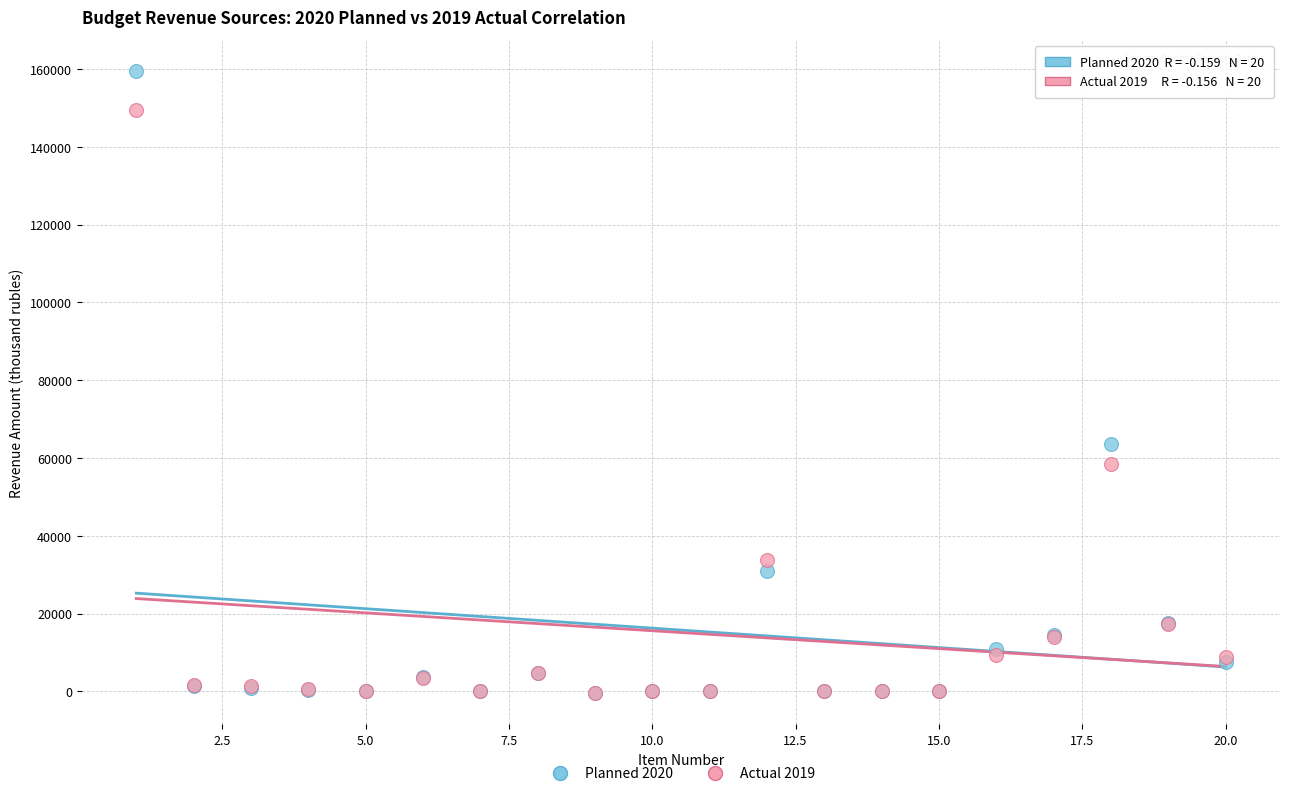

Across all series, what Y value is closest to 79491?

63500.0